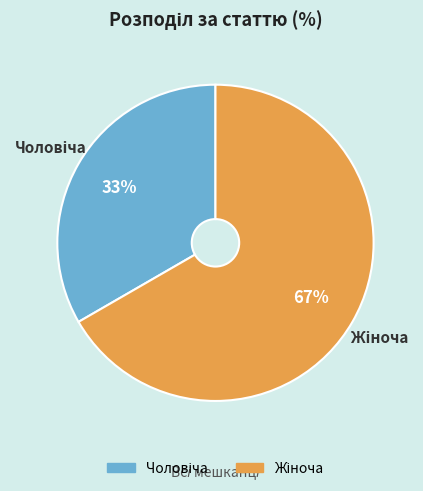

To the nearest percent, what is the average slice percentage?

50%